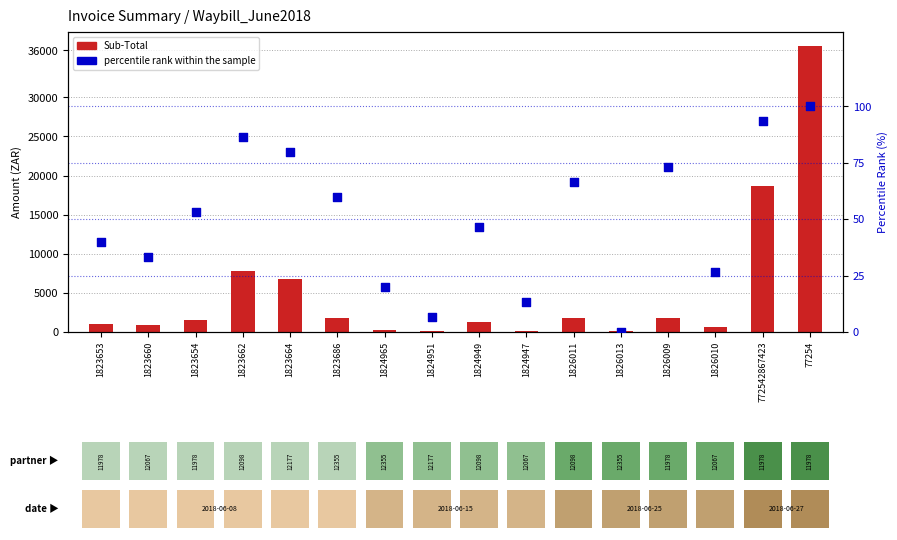

At how many categories does at least one series exceed 16873?

2